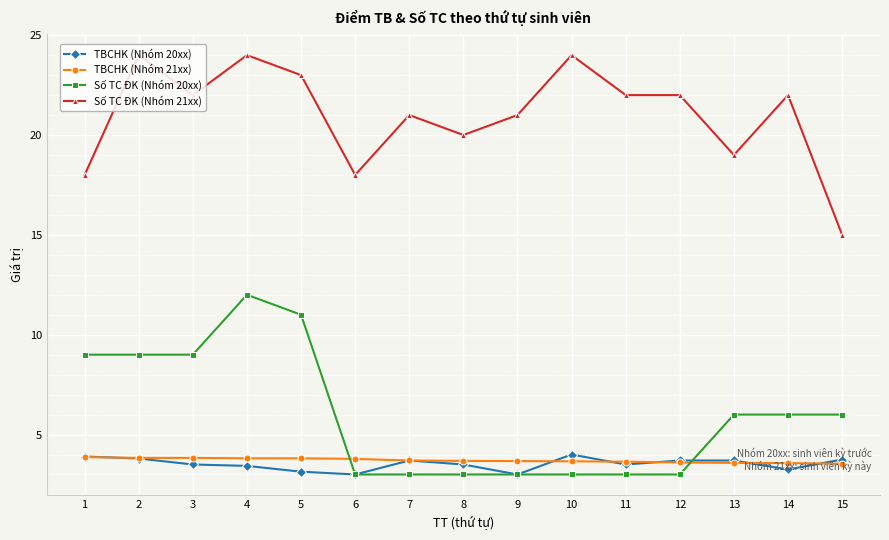

At how many categories does at least one series exceed 14?

15